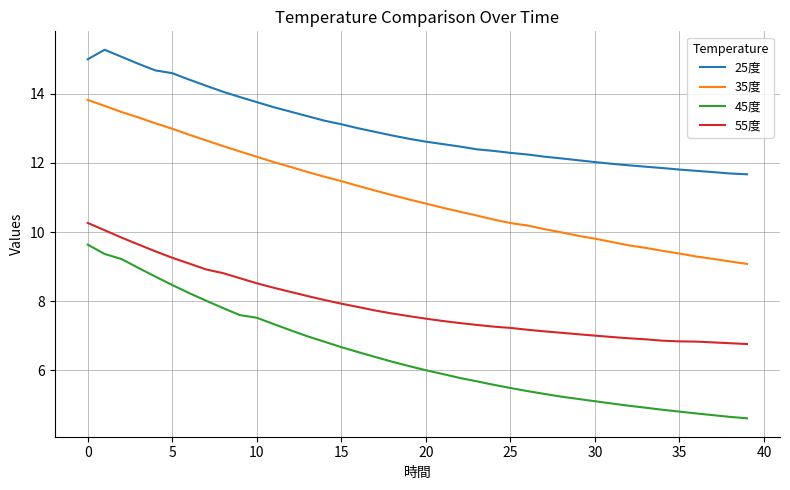

List the series in order of their overall mean, lowest first.

45度, 55度, 35度, 25度